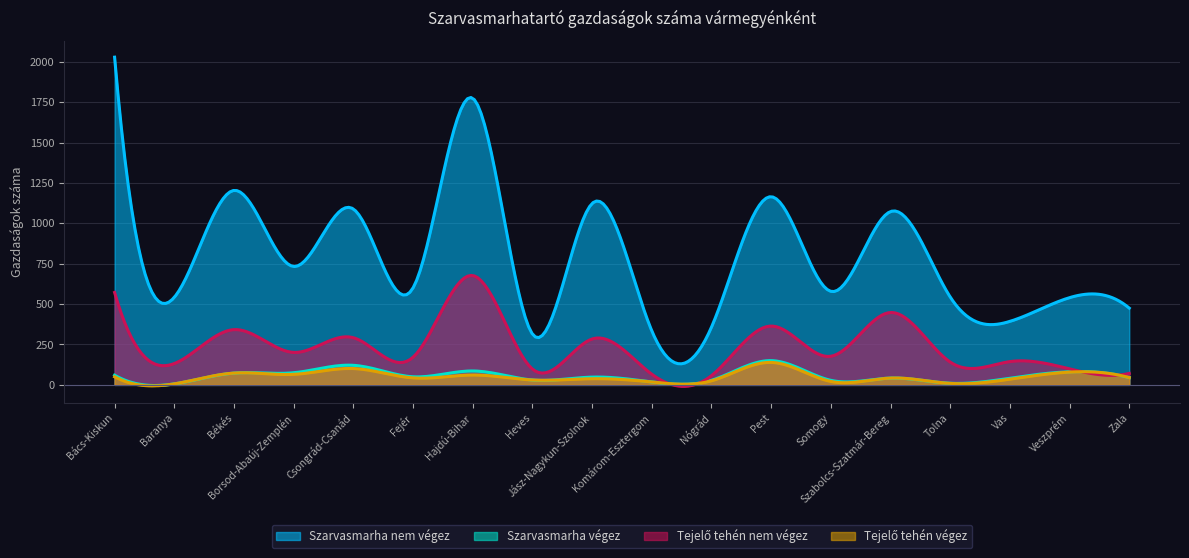

Between Heves and Csongrád-Csanád, which is larger?

Csongrád-Csanád